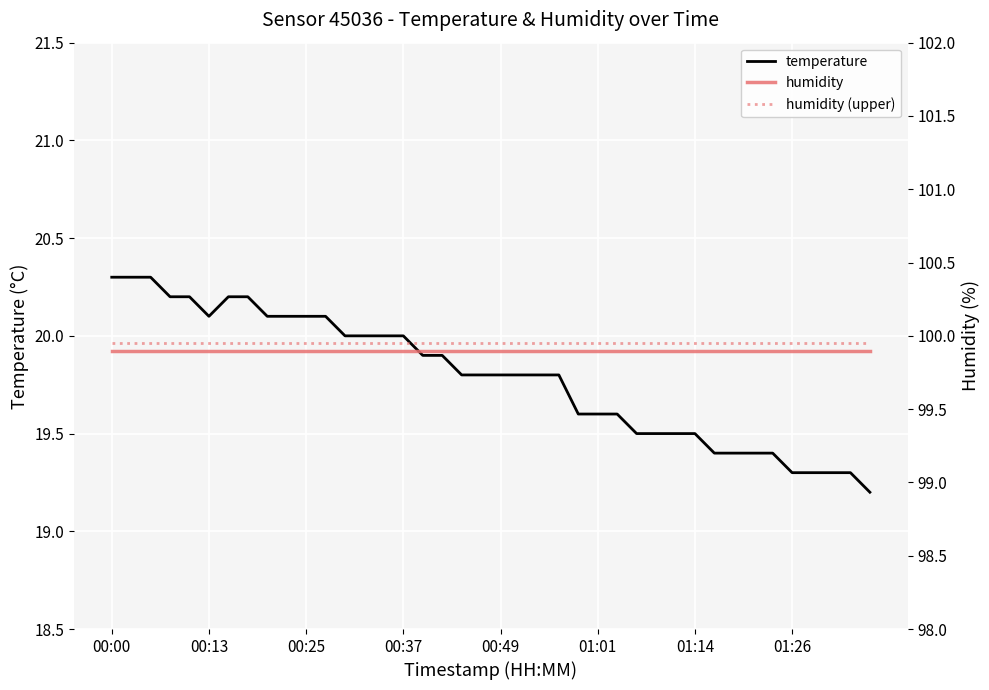

What is the maximum value for temperature?

20.3